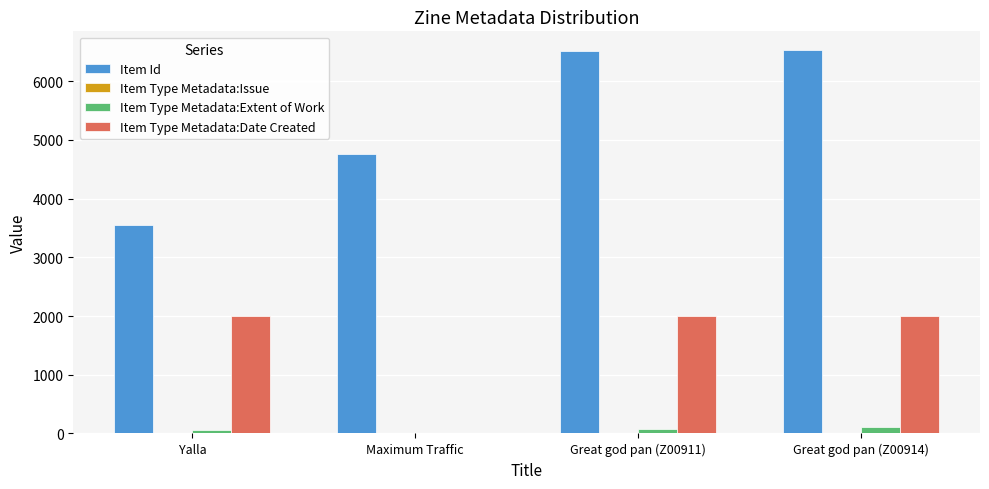

How many Item Type Metadata:Extent of Work values are between 64 and 108?

3